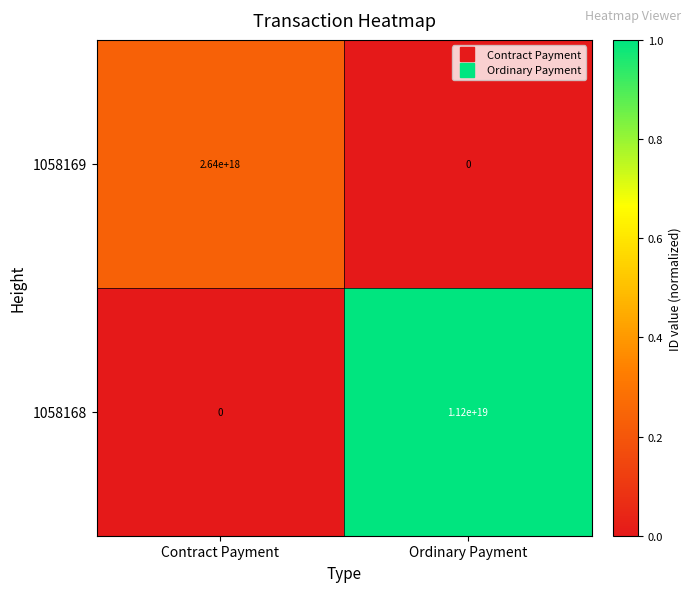

The 1058168 series shows 11200000000000000000 at Ordinary Payment. True or false?

True